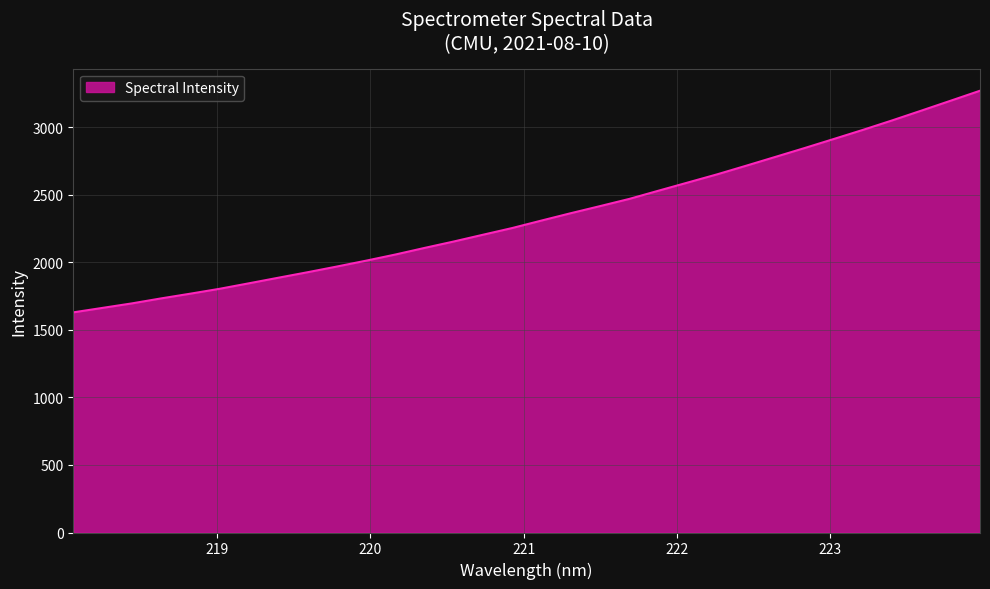

What is the maximum value shown in the chart?

3270.2